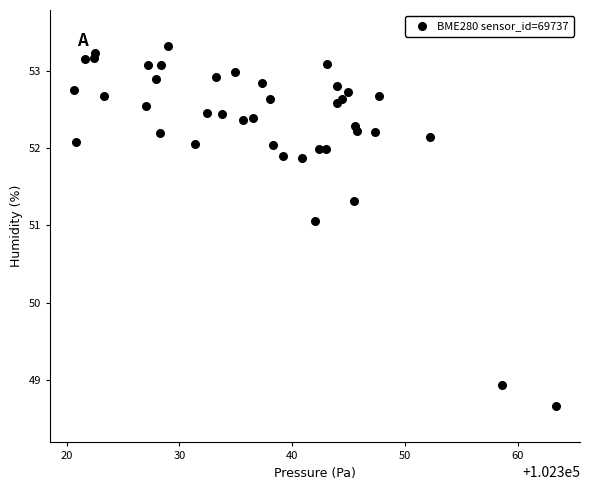

What is the range of Y values (max minus min)?

4.7